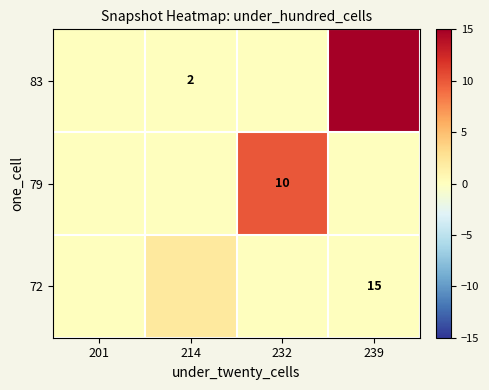

The value of 79 at 232 is 10. True or false?

True